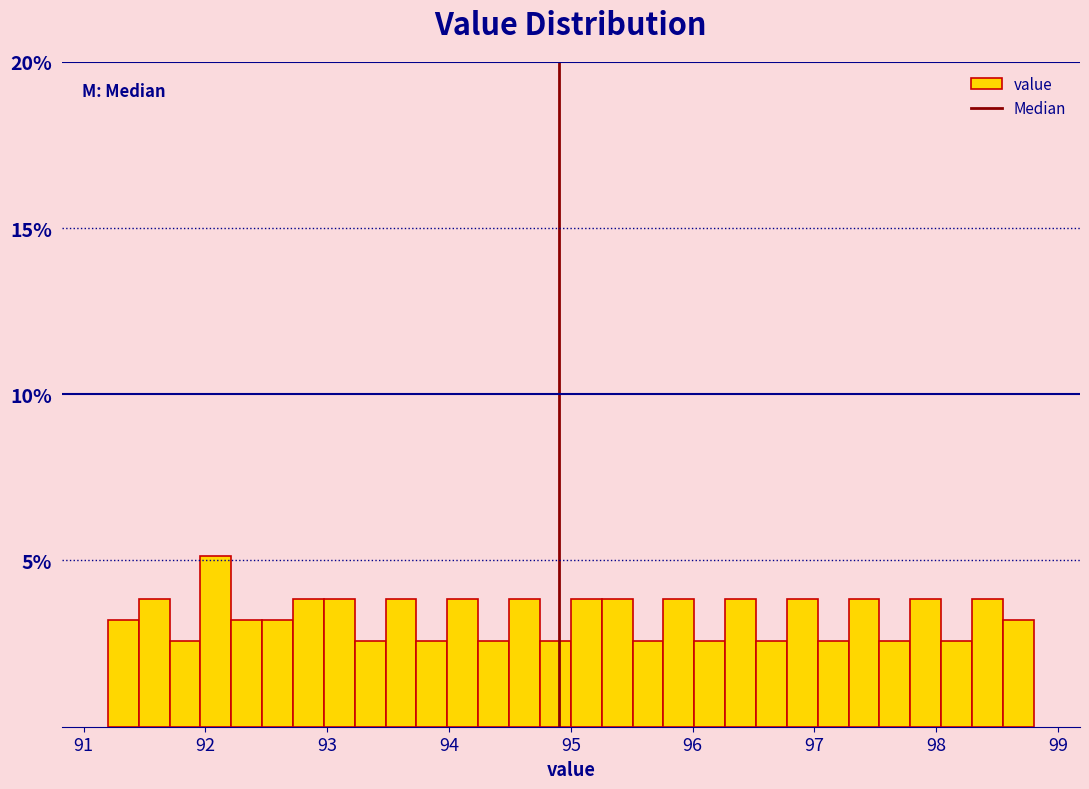

Read against the x-axis, roughly where is the centre of the tallest bar?

92.1